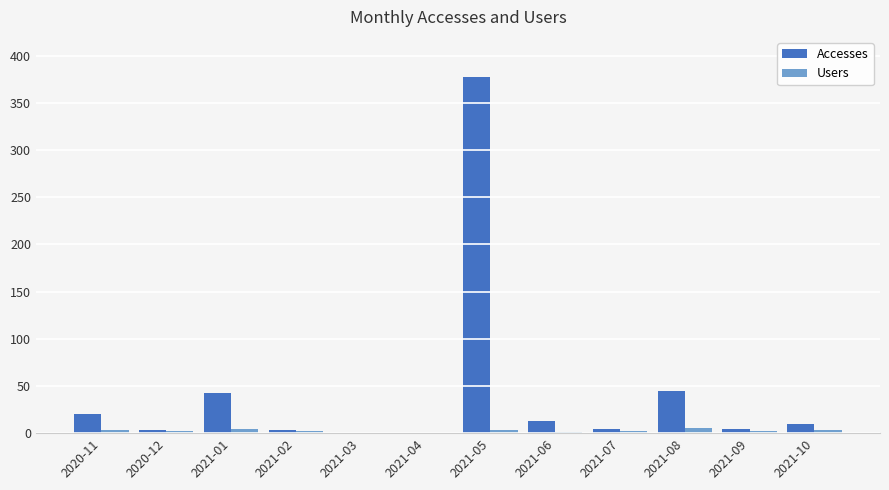

What is the sum of all Users values?

27